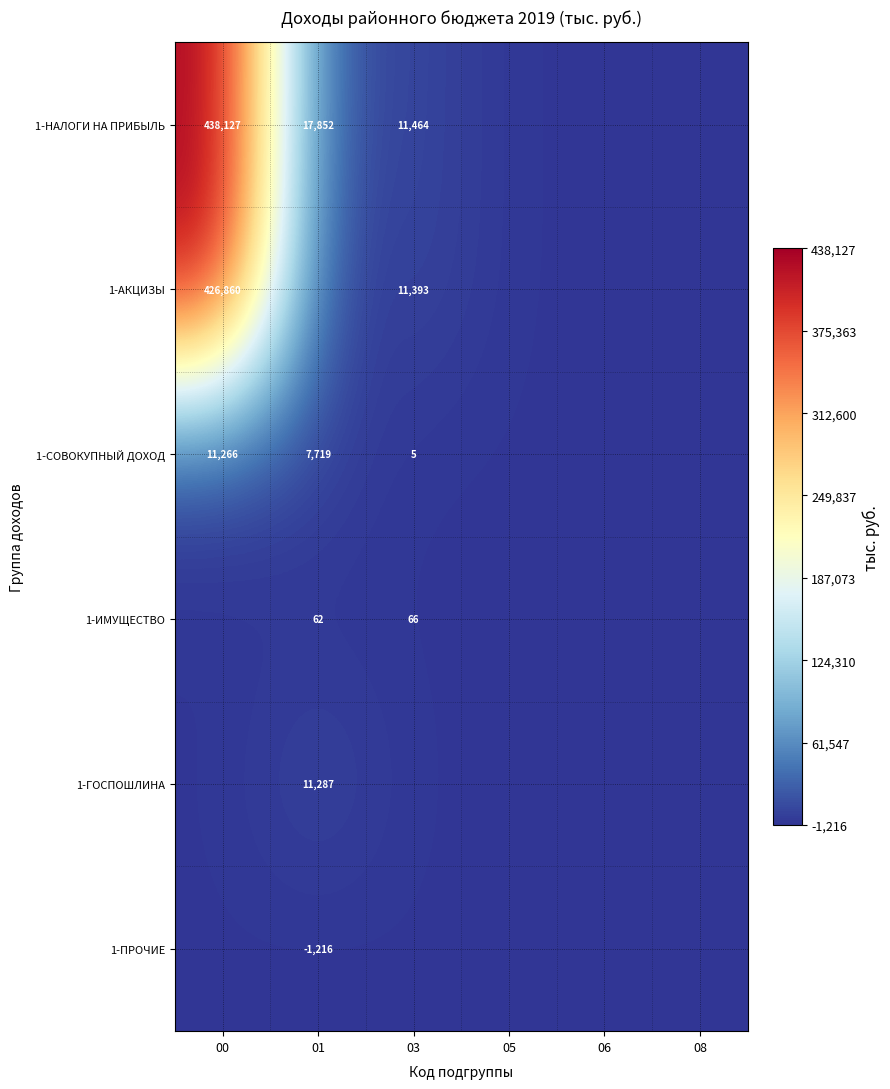

Is it true that 1-НАЛОГИ НА ПРИБЫЛЬ equals 438127 at 00?

True